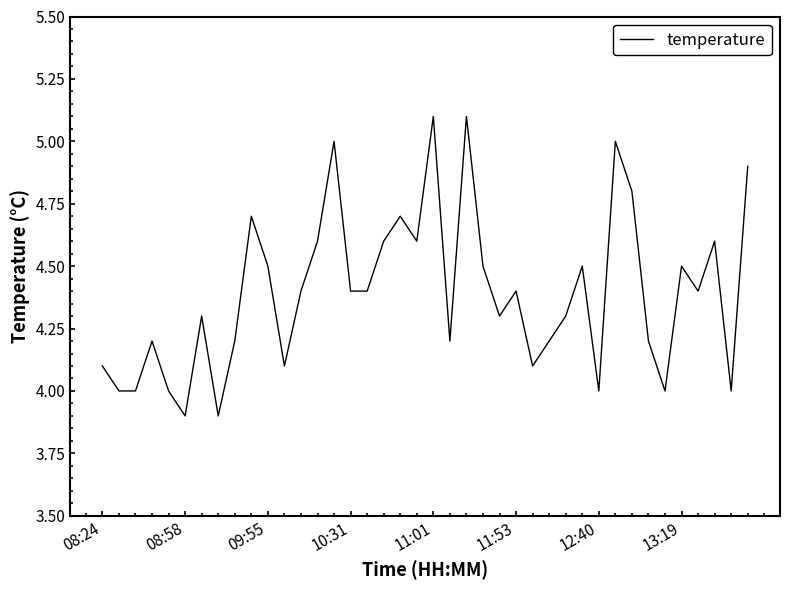

What is the difference between the maximum and minimum values?

1.2